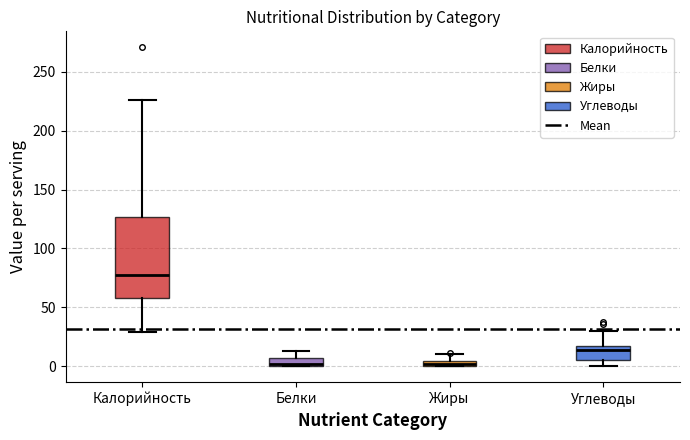

Which box's median line is the highest?

Калорийность